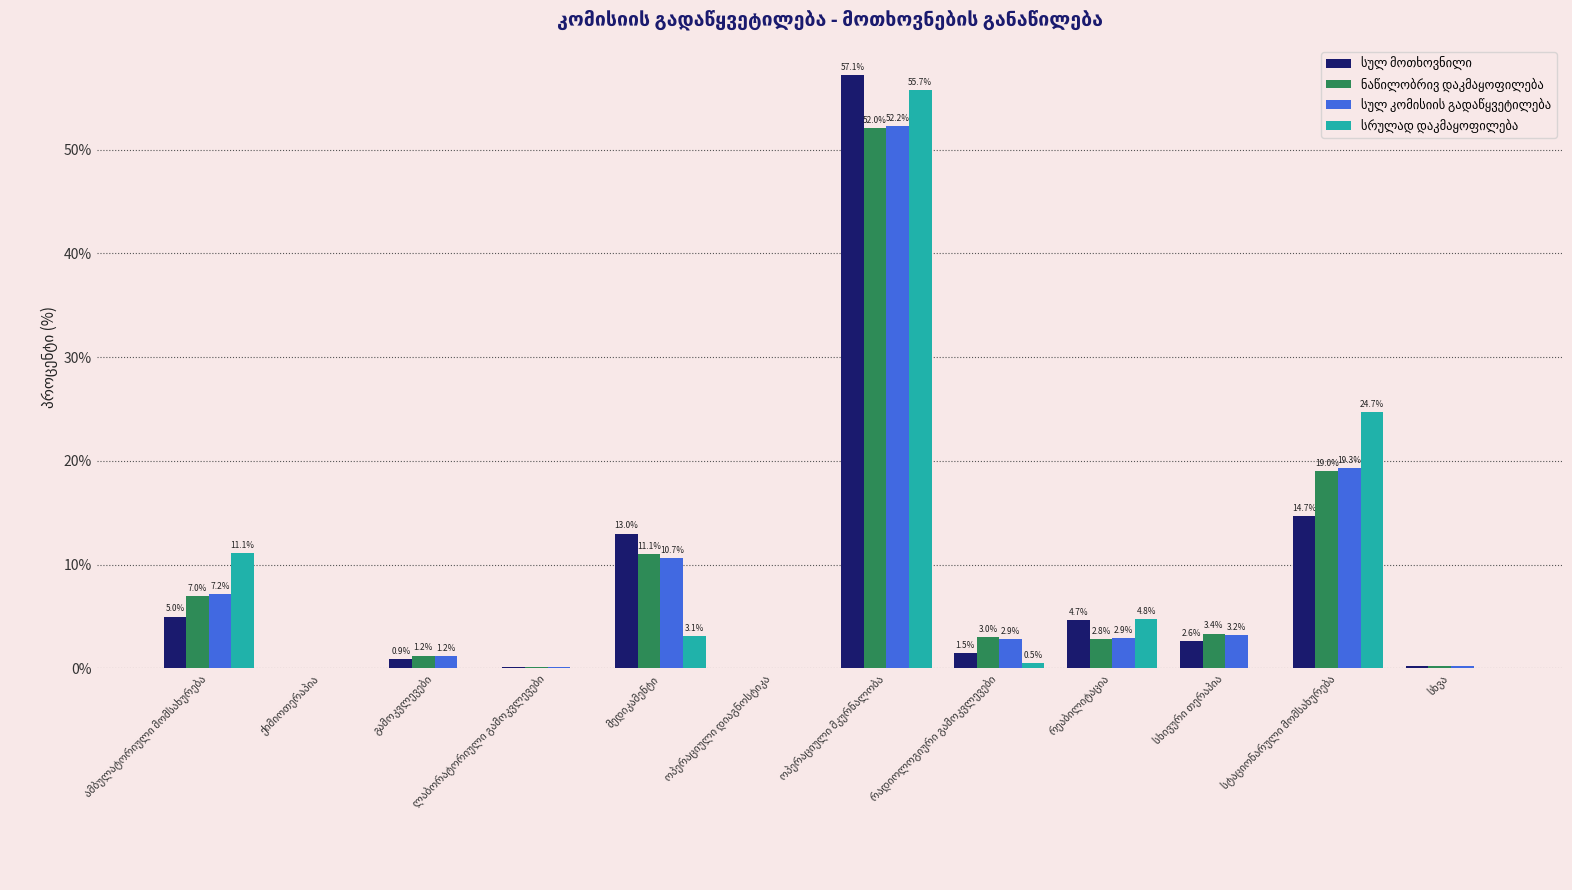

How many groups of bars are there?

12